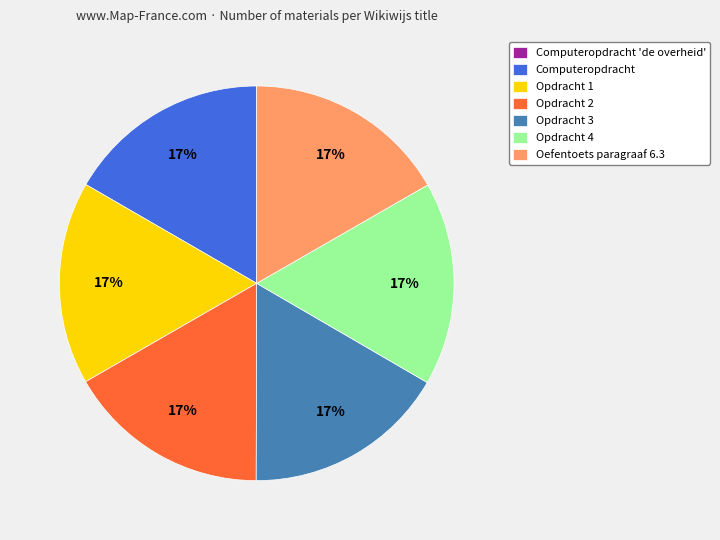

To the nearest percent, what percentage of the pie is Opdracht 4?

17%